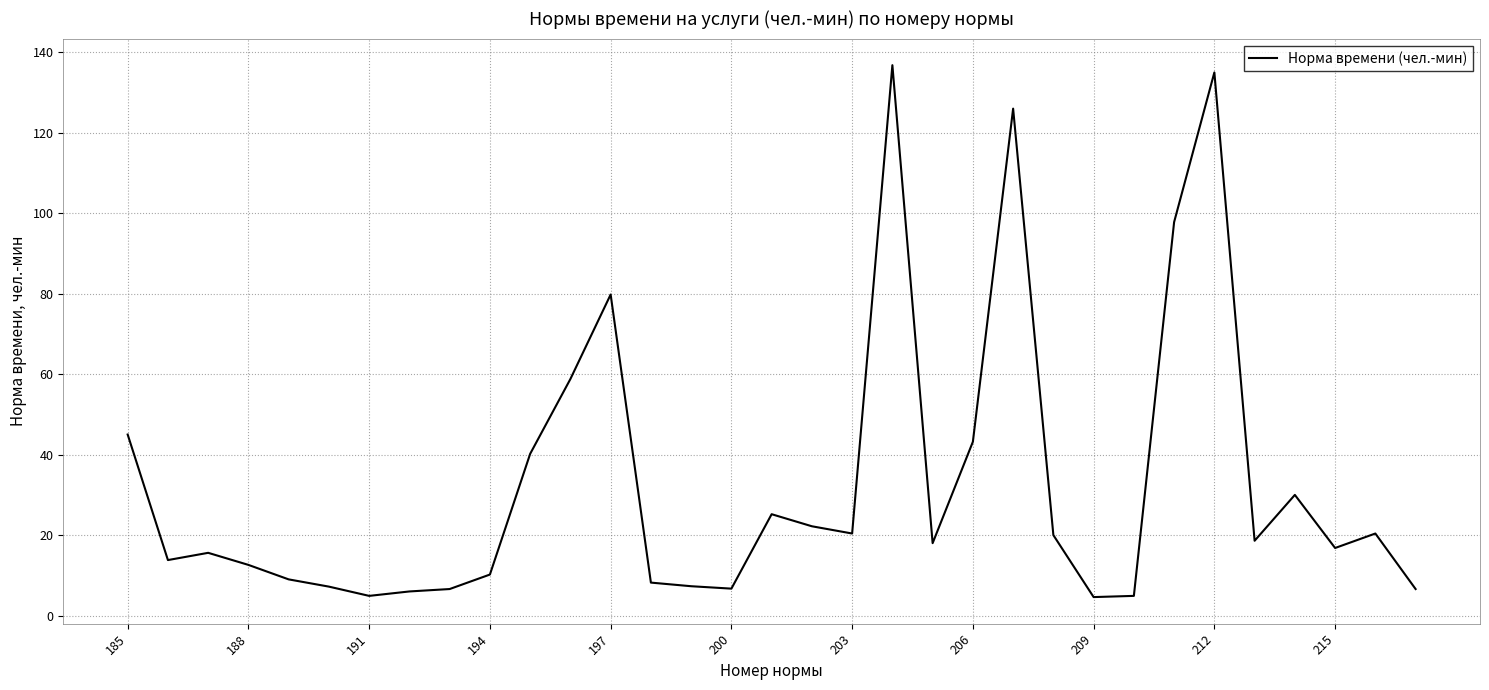

What is the minimum value shown in the chart?

4.6